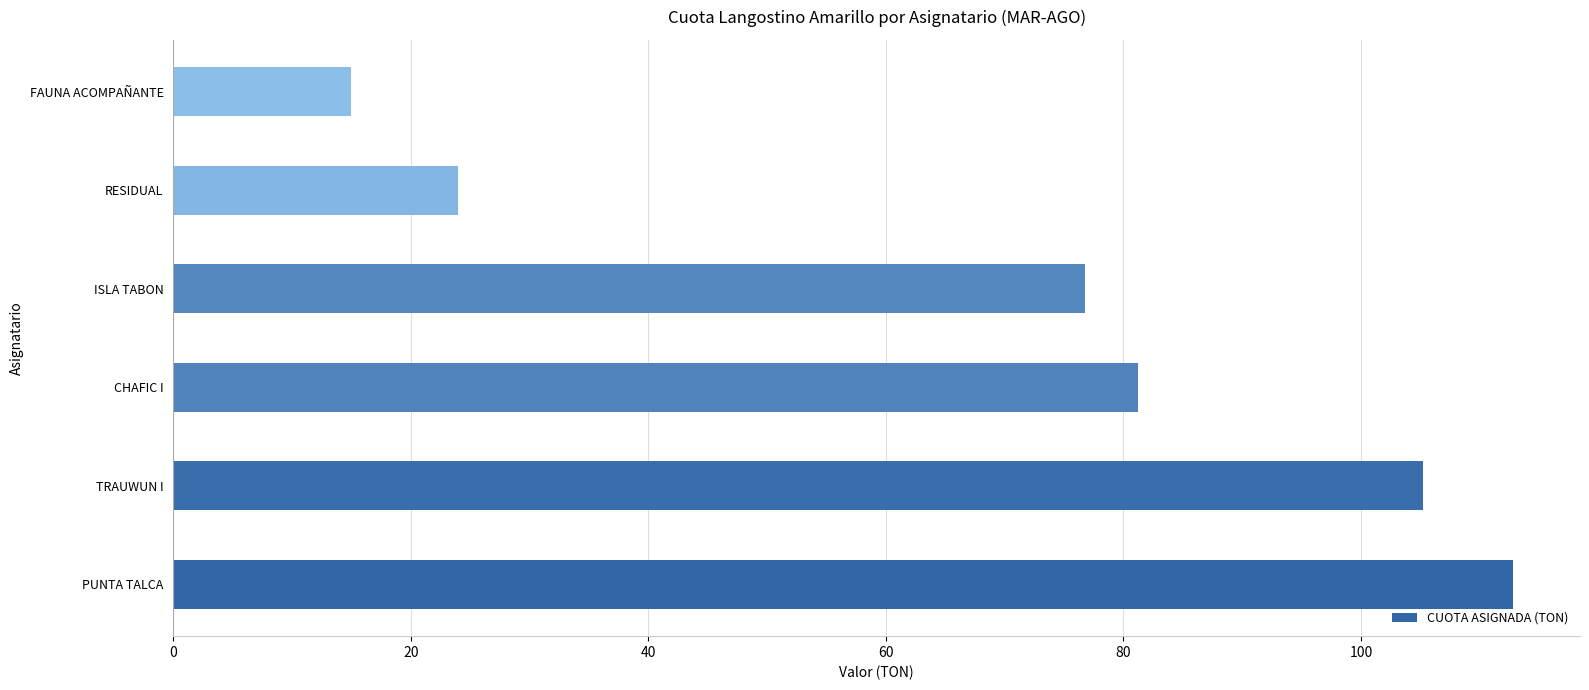

How many data points are above 81?

3